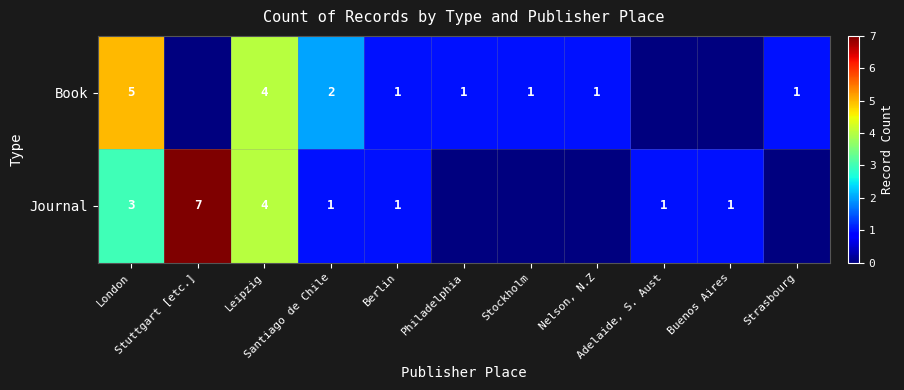

Is the value of Book at Santiago de Chile greater than the value of Journal at Santiago de Chile?

Yes